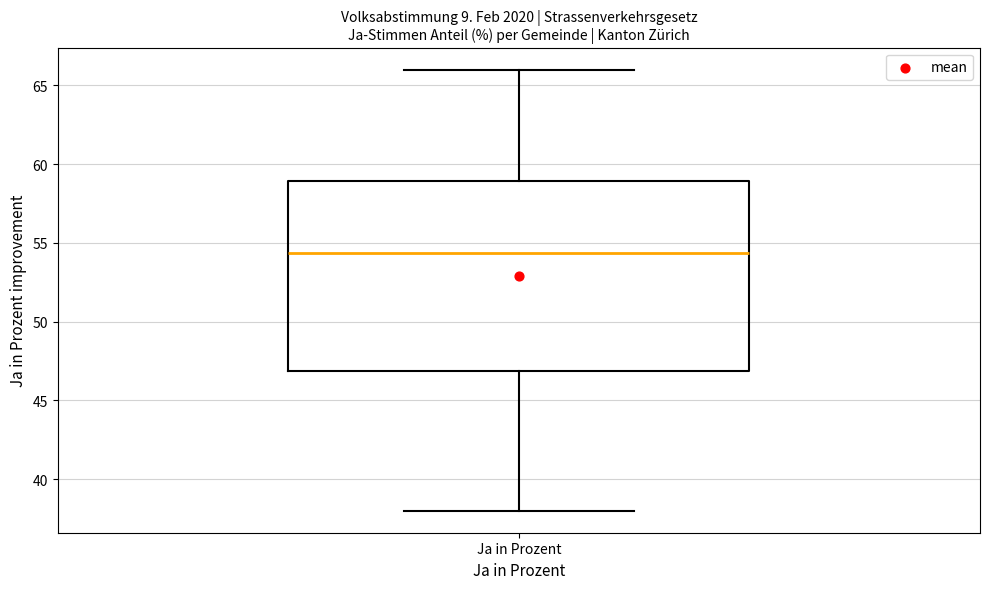

Where is the upper edge of the box for Ja in Prozent on the y-axis? The values are not printed on the chart, so give them approximately, as read against the axis.

59.0